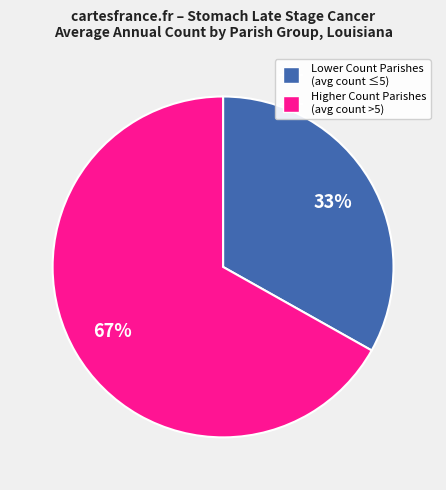

Is there any slice that represents more than half of the pie?

Yes